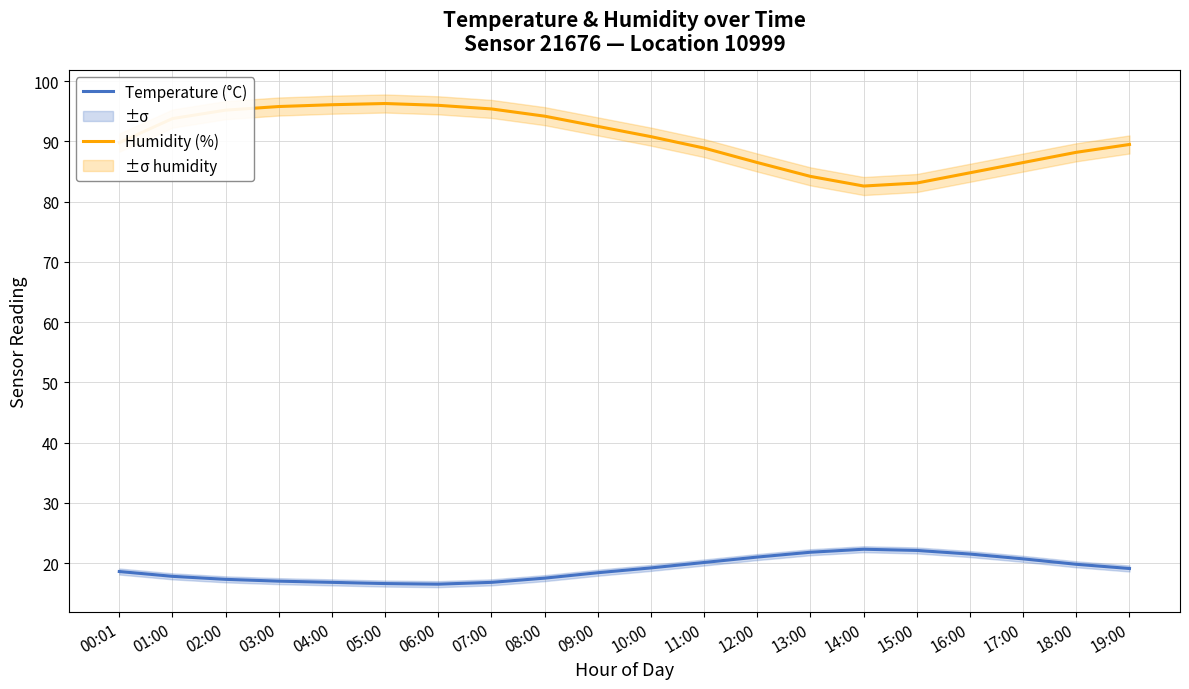

The value of Temperature (°C) at 19:00 is 31.4. True or false?

False